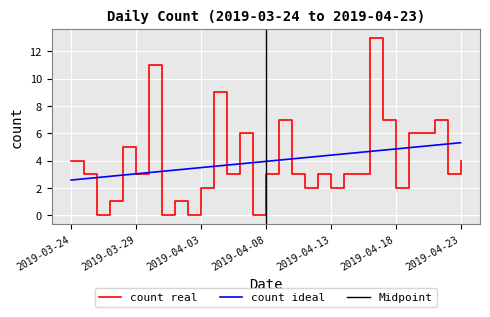

At which category does the chart reach its minimum across all series?

2019-03-26